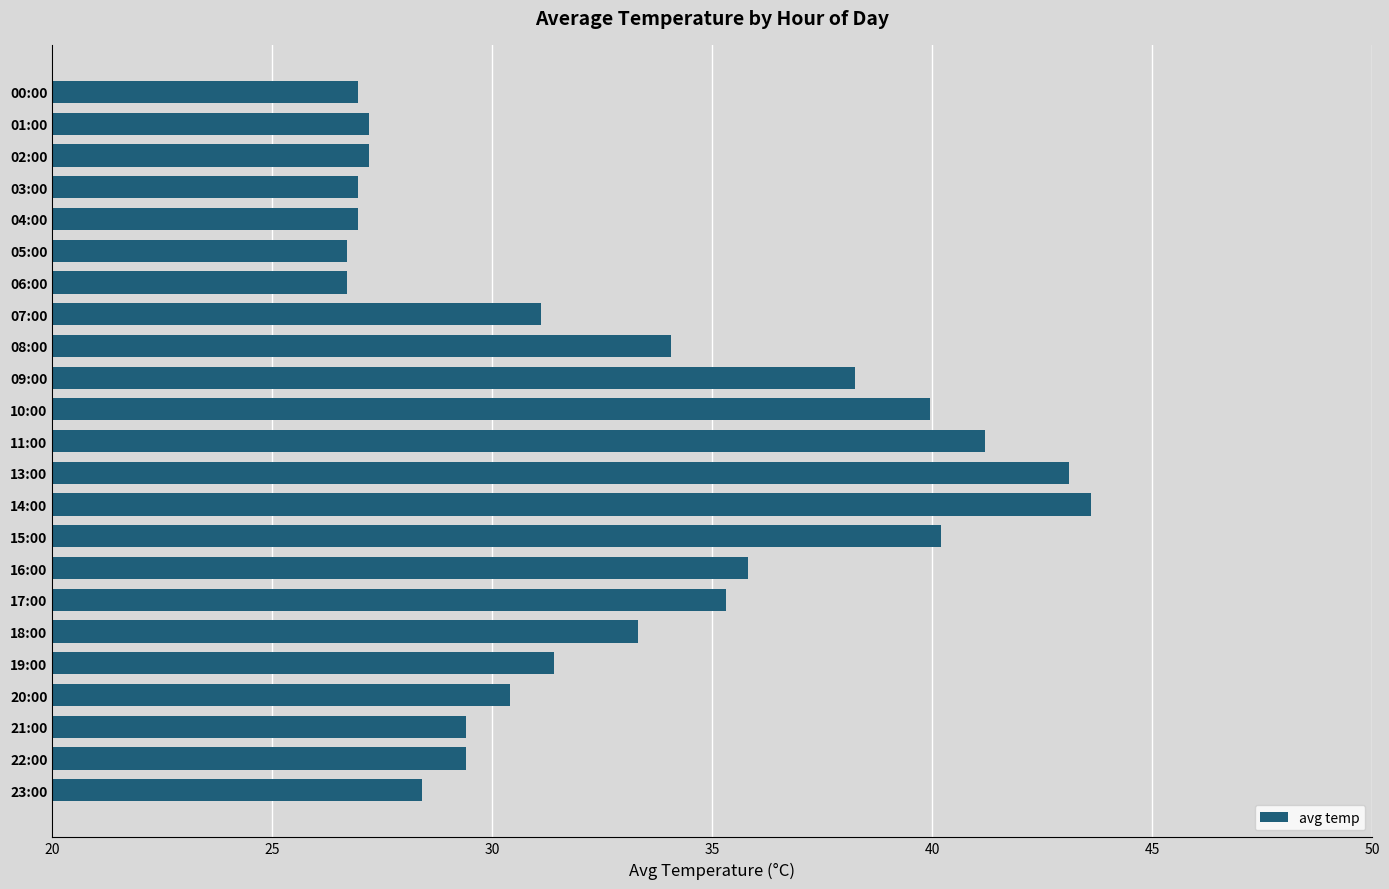

What is the sum of all values?

753.5